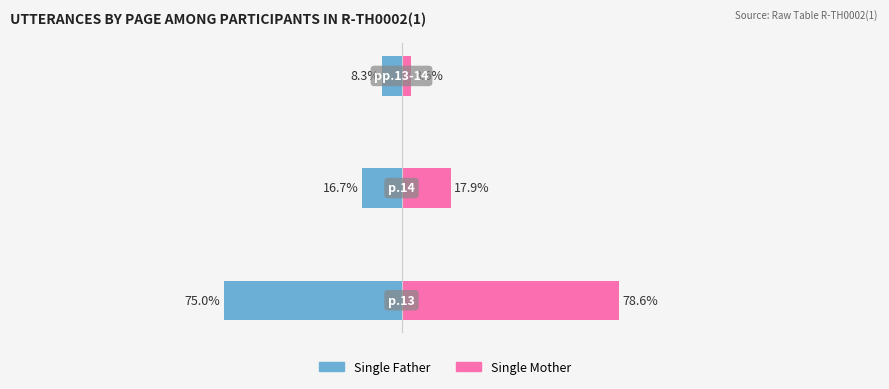

What is the difference between the highest and lowest values at 1?

9